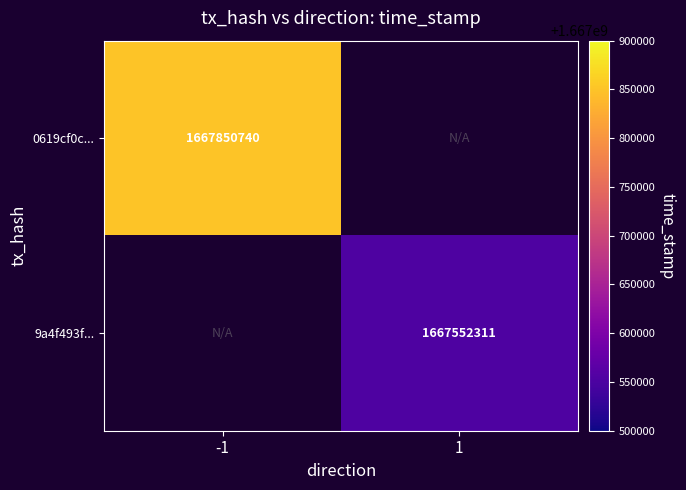

The value of 0619cf0c... at -1 is 973297503. True or false?

False